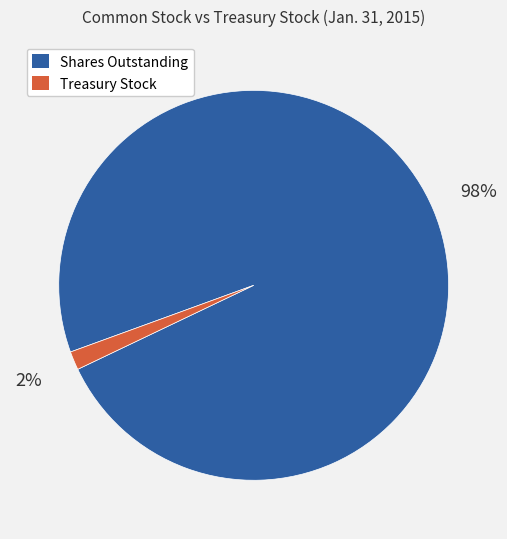

Combined, do Shares Outstanding and Treasury Stock account for over 50%?

Yes